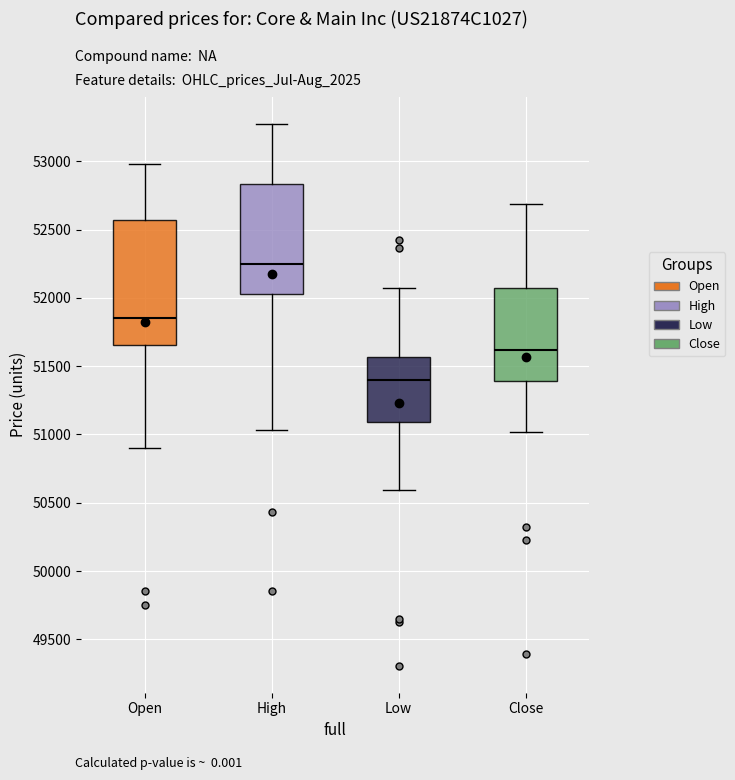

Which box's median line is the highest?

High